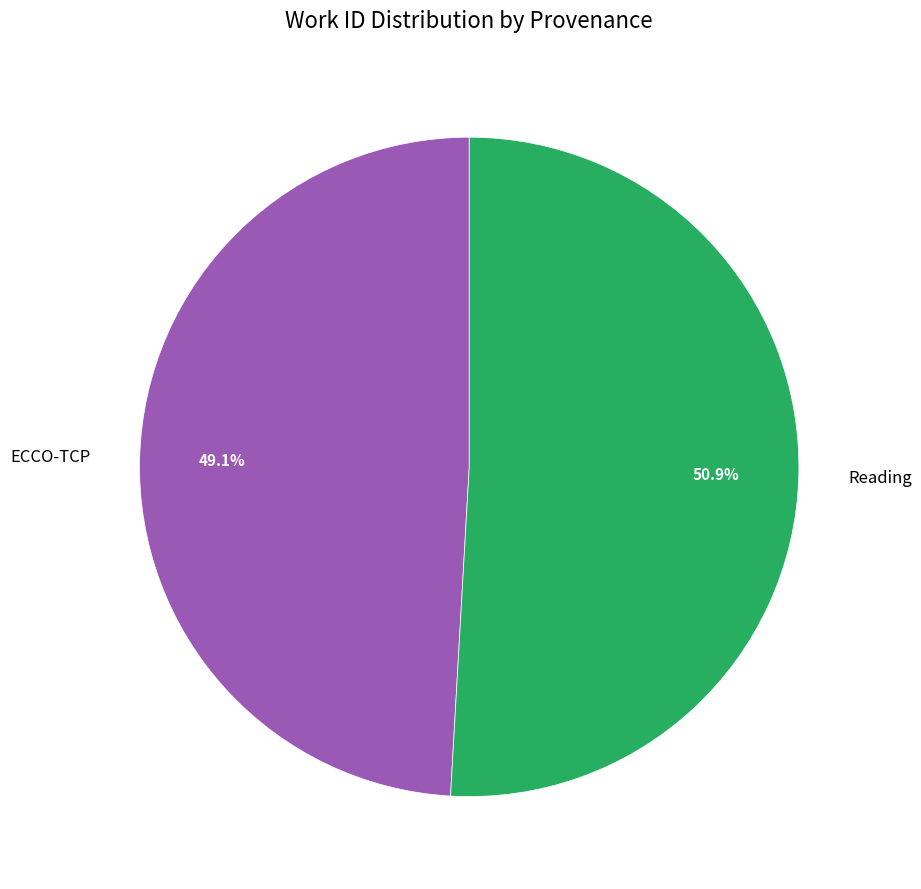

To the nearest percent, what is the combined percentage of ECCO-TCP and Reading?

100%